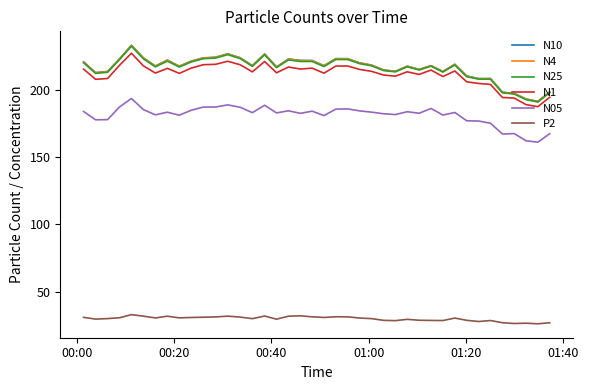

True or false: N10 has more than 0 points higher than both neighbors.

True